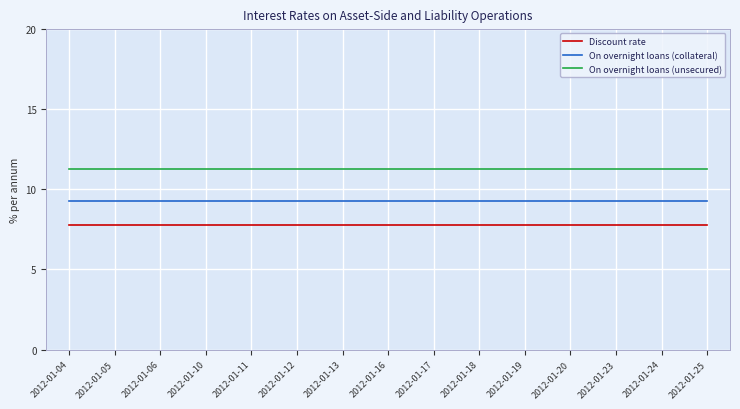

How many lines are shown in the chart?

3